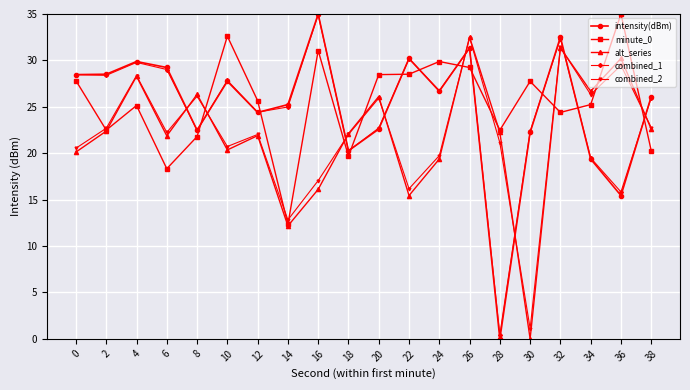

Count the number of data series in this chart.

5